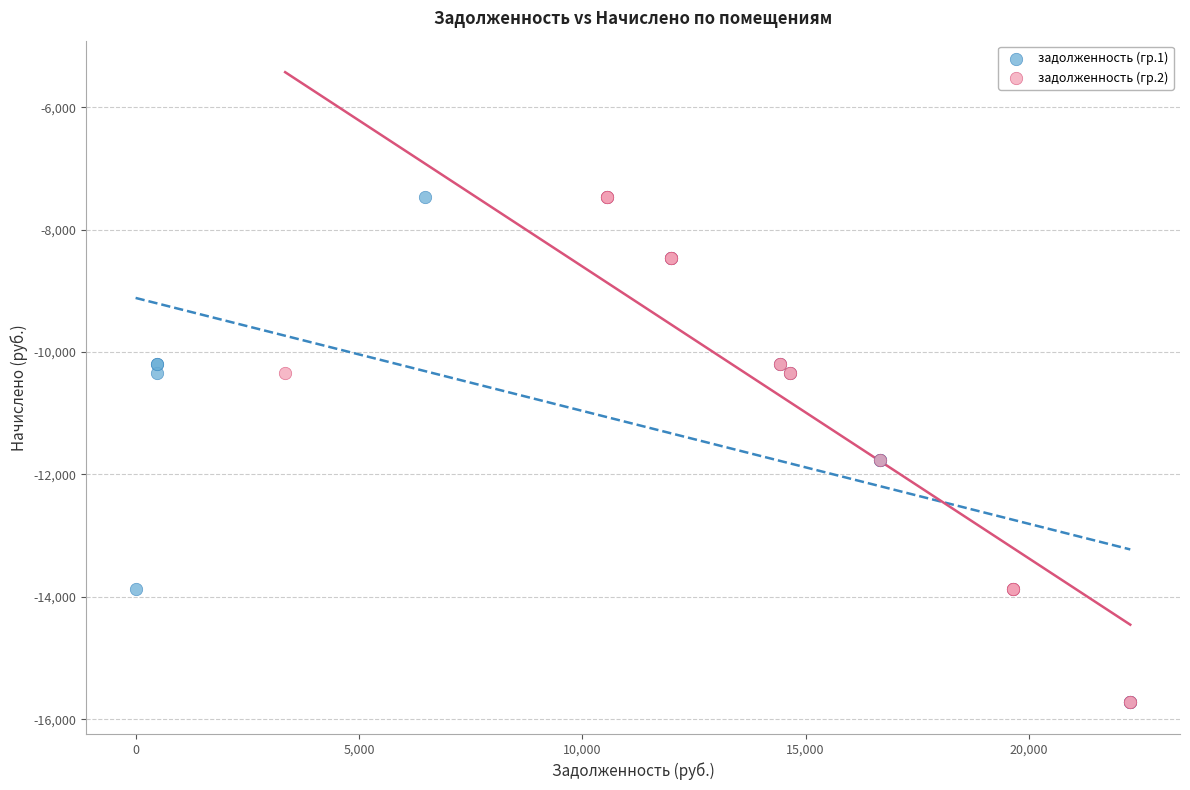

What are all the series names shown in the legend?

задолженность (гр.1), задолженность (гр.2)